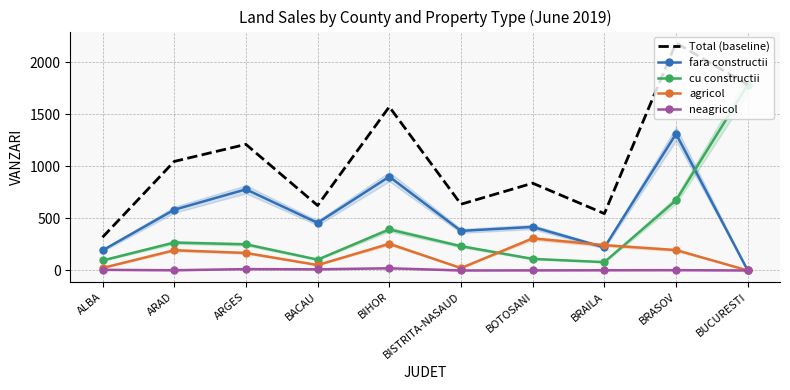

At which label does fara constructii first exceed 457?

ARAD